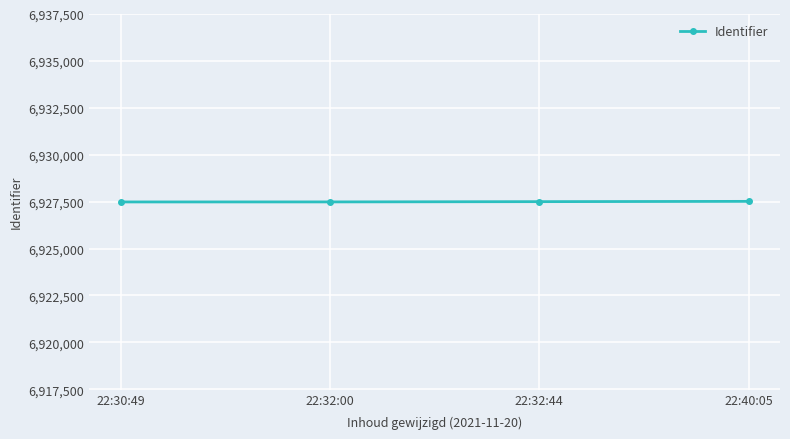

True or false: the data has more than 1 interior local peaks.

False